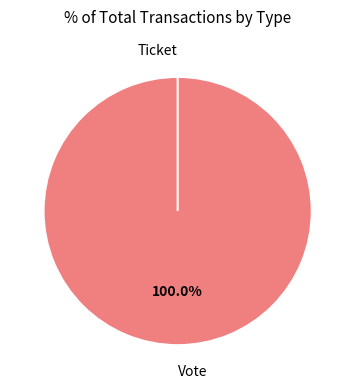

What is the change in value from Vote to Ticket?

-1